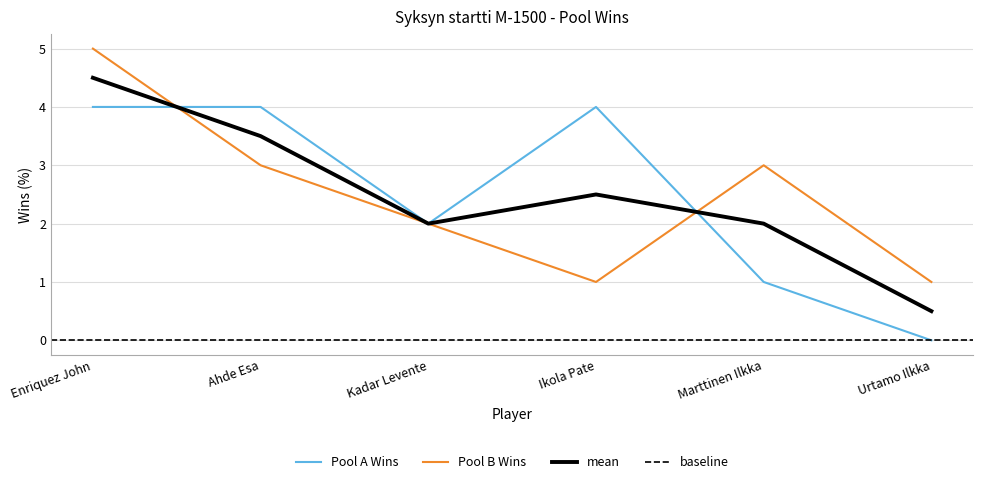

Is it true that Pool B Wins equals 1 at Urtamo Ilkka?

True